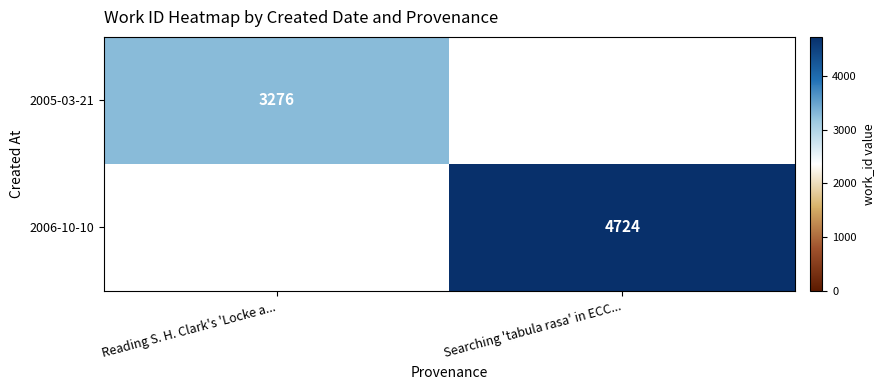

Which label corresponds to the largest value in the chart?

Searching 'tabula rasa' in ECC...